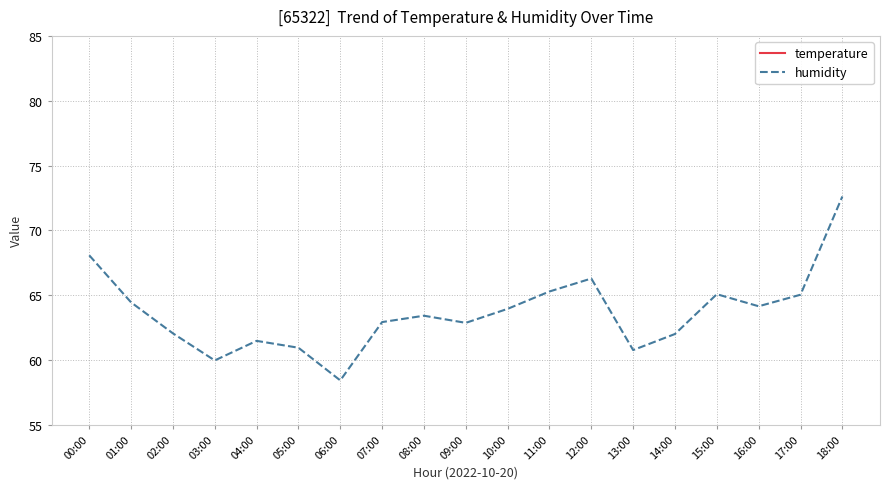

How many series are shown in this chart?

2